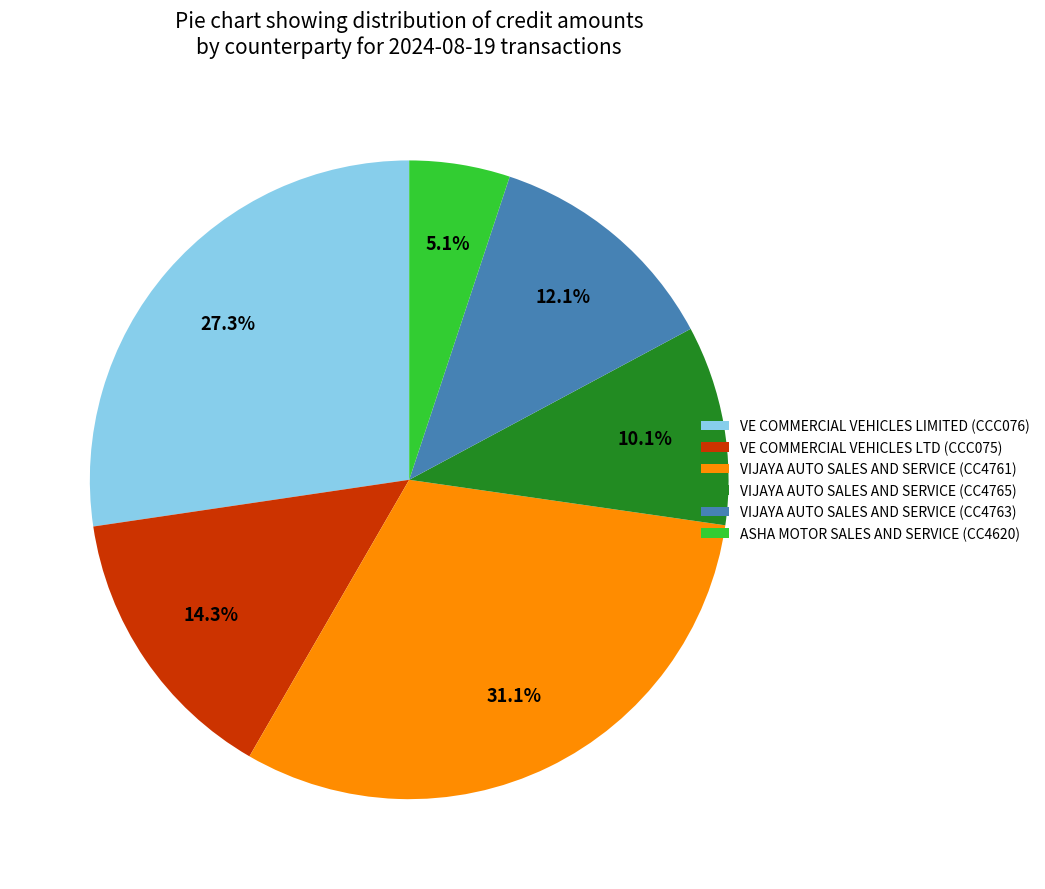

Combined, do VIJAYA AUTO SALES AND SERVICE (CC4761) and VE COMMERCIAL VEHICLES LTD (CCC075) account for over 50%?

No